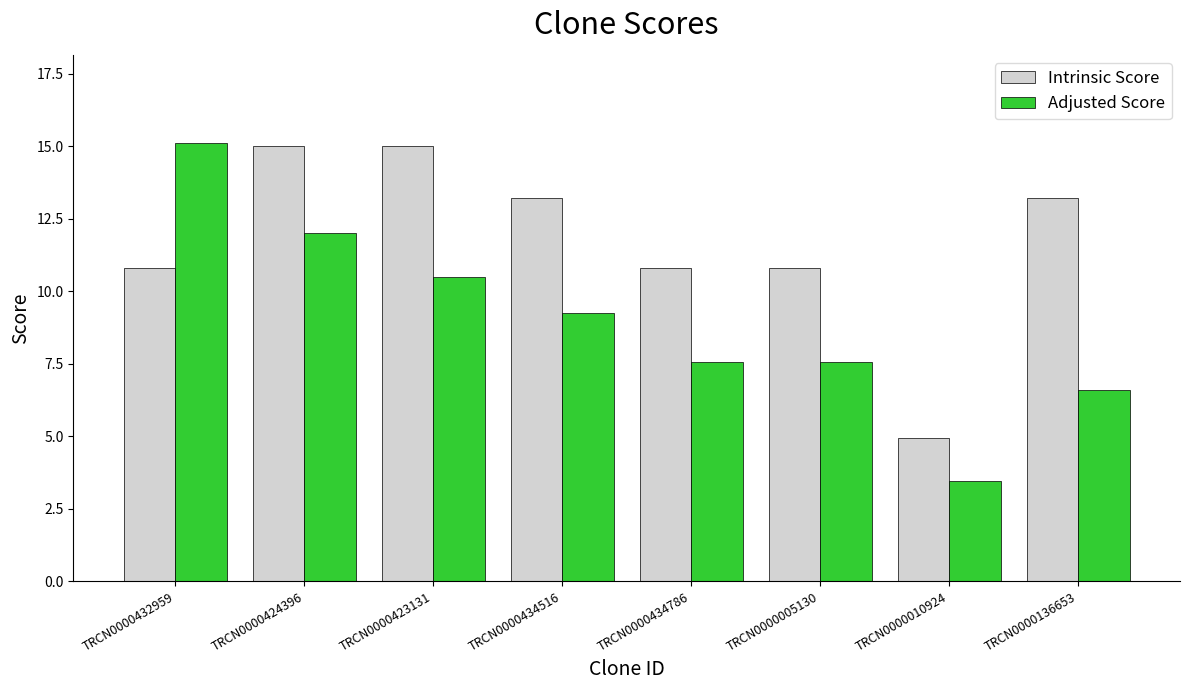

Is the value of Adjusted Score at TRCN0000434786 greater than the value of Intrinsic Score at TRCN0000432959?

No